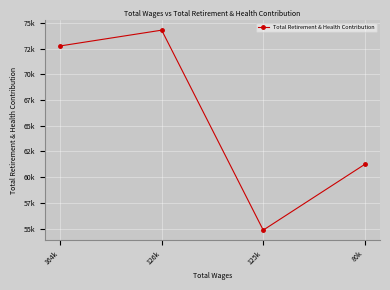

What is the approximate value at 80k, to the nearest 100?

61200